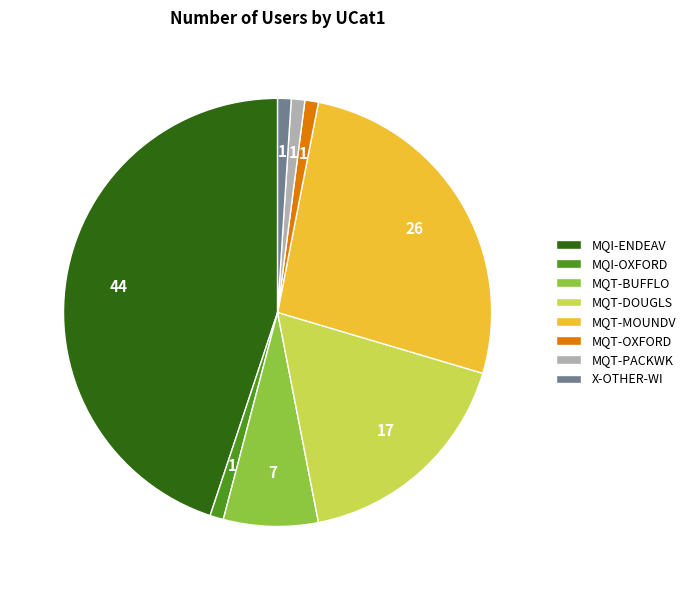

Does MQT-BUFFLO account for over 50% of the chart?

No